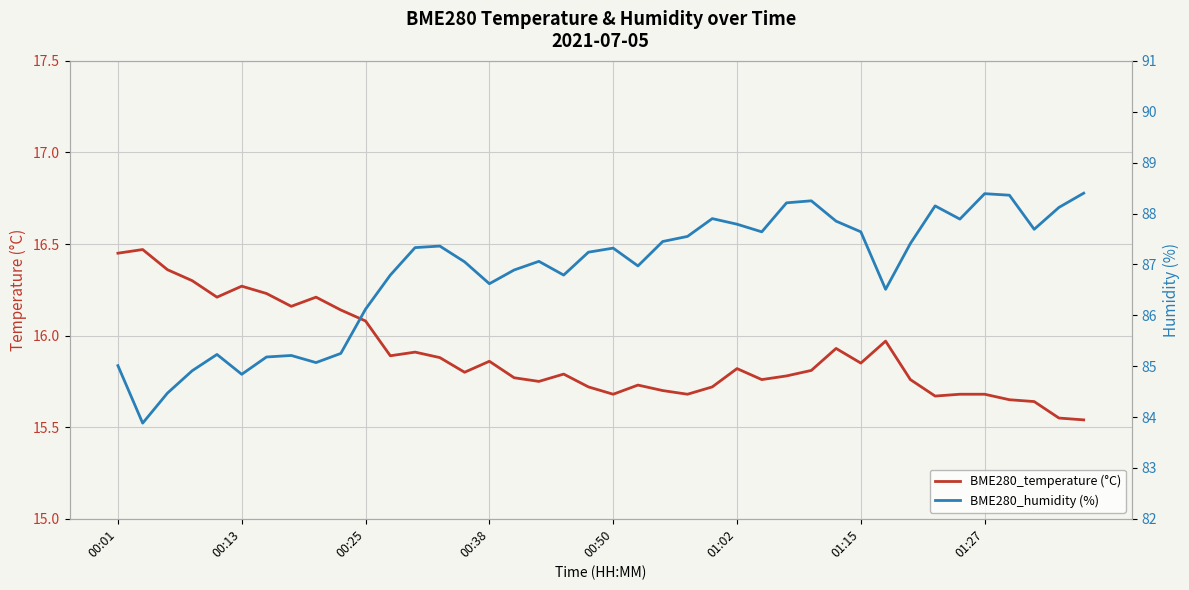

The value of BME280_temperature (°C) at 00:50 is 15.7. True or false?

True